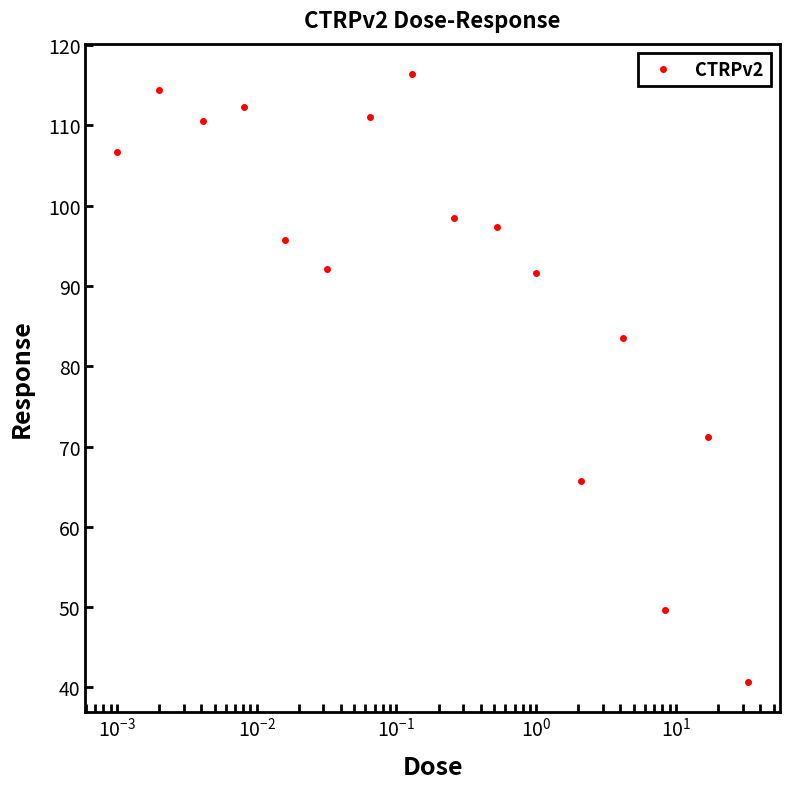

What is the average value?

91.1